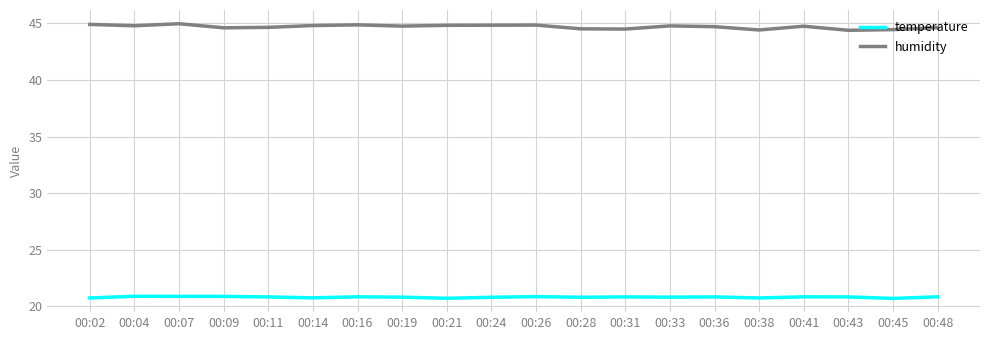

Read the humidity value at 00:28.

44.5